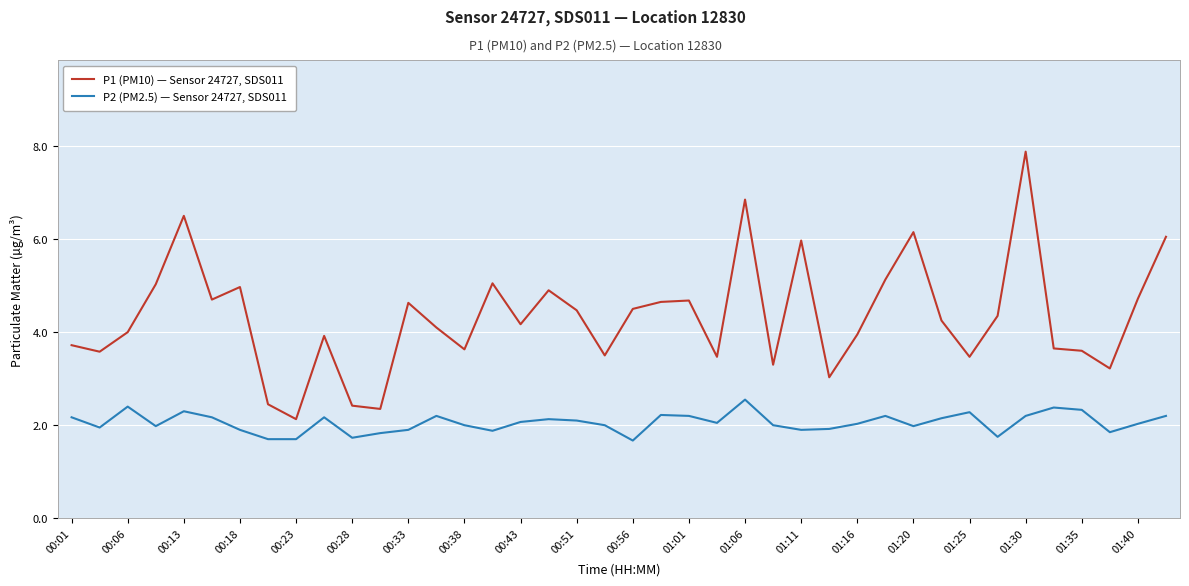

Which series has the widest spread of values?

P1 (PM10) — Sensor 24727, SDS011